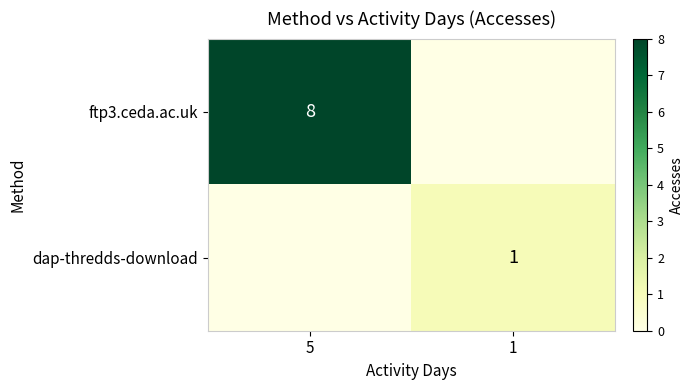

The ftp3.ceda.ac.uk series shows 8 at 5. True or false?

True